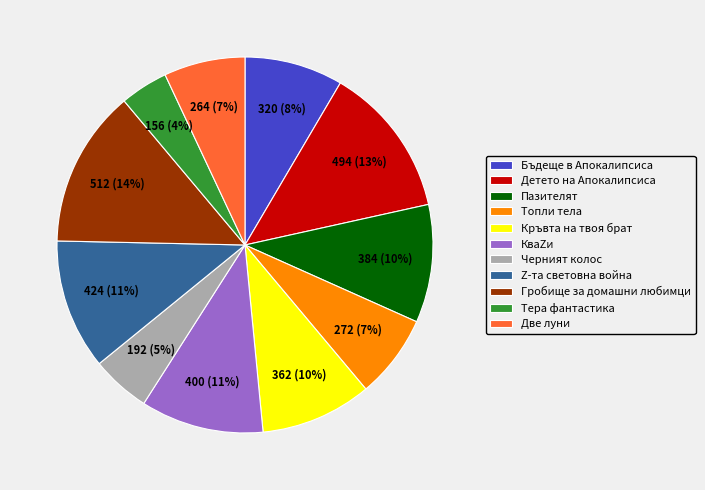

What is the smallest slice in the pie chart?

Тера фантастика